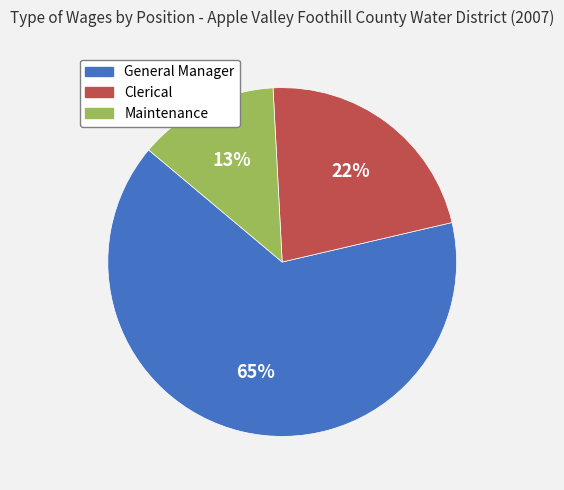

Is the sum of General Manager and Maintenance greater than half?

Yes